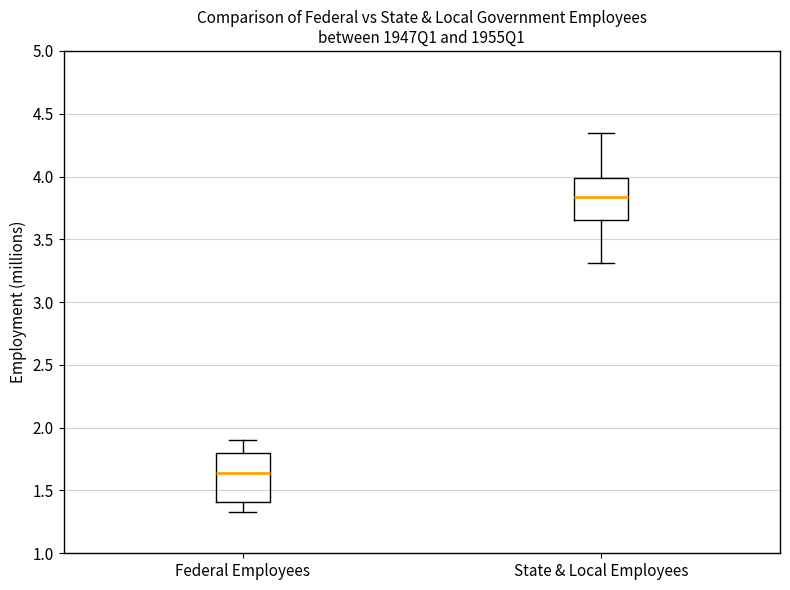

Reading left to right, read every box against the y-axis: the position of its median line, the range the box covers, and the ends of its whiskers. The values are not printed on the chart, so give them approximately, as read against the axis.

Federal Employees: median 1.65, box 1.40 to 1.80, whiskers 1.35 to 1.90
State & Local Employees: median 3.85, box 3.65 to 4.00, whiskers 3.30 to 4.35